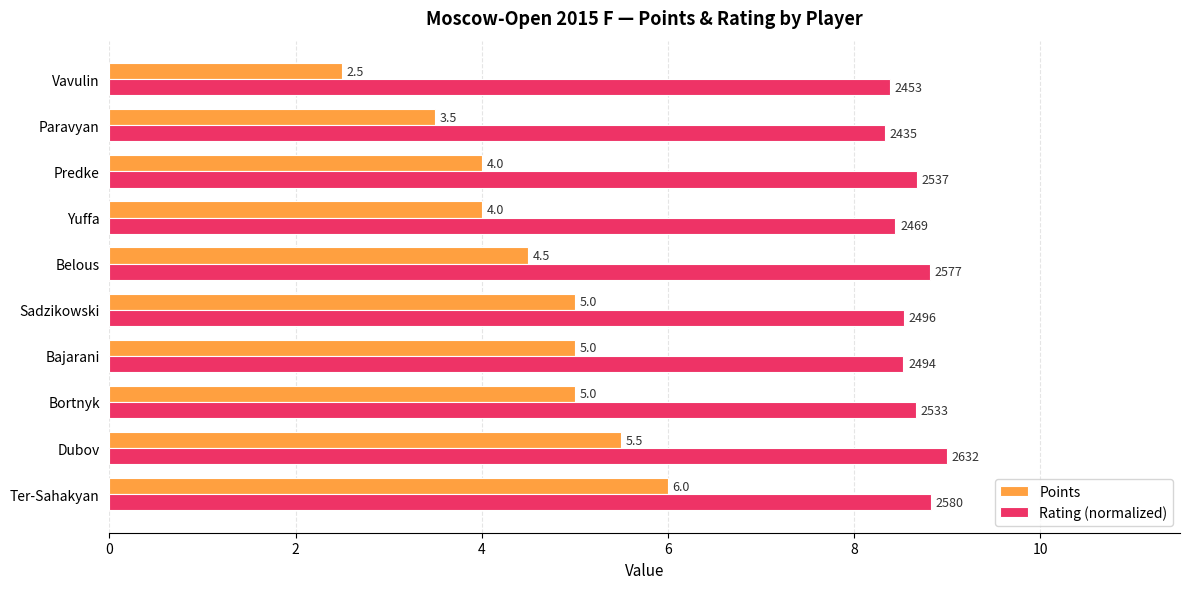

Which series has the largest total across all categories?

Rating (normalized)